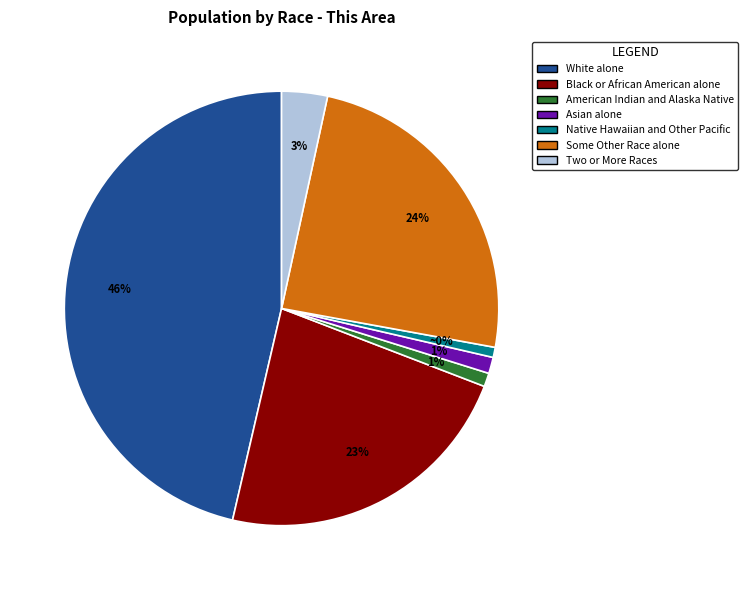

Rank the categories by value from lowest to highest.

Native Hawaiian and Other Pacific, American Indian and Alaska Native, Asian alone, Two or More Races, Black or African American alone, Some Other Race alone, White alone